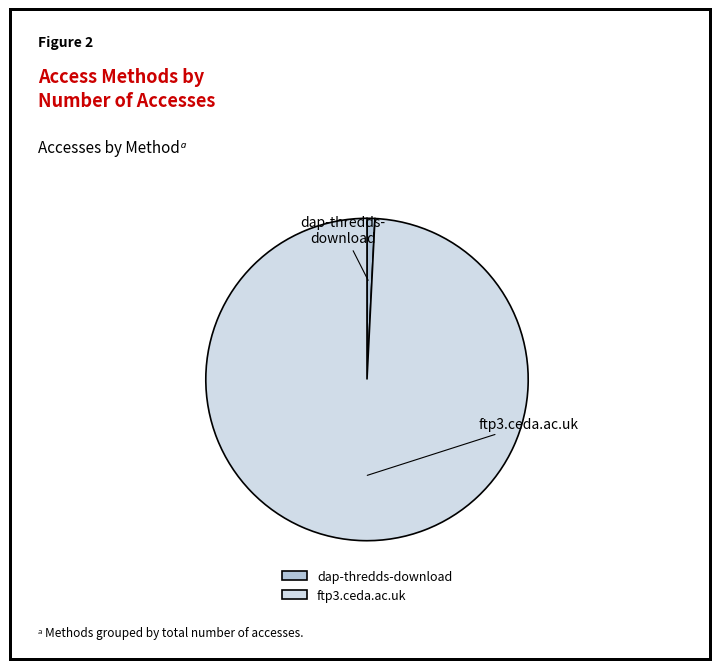

True or false: ftp3.ceda.ac.uk accounts for 99% of the total.

True